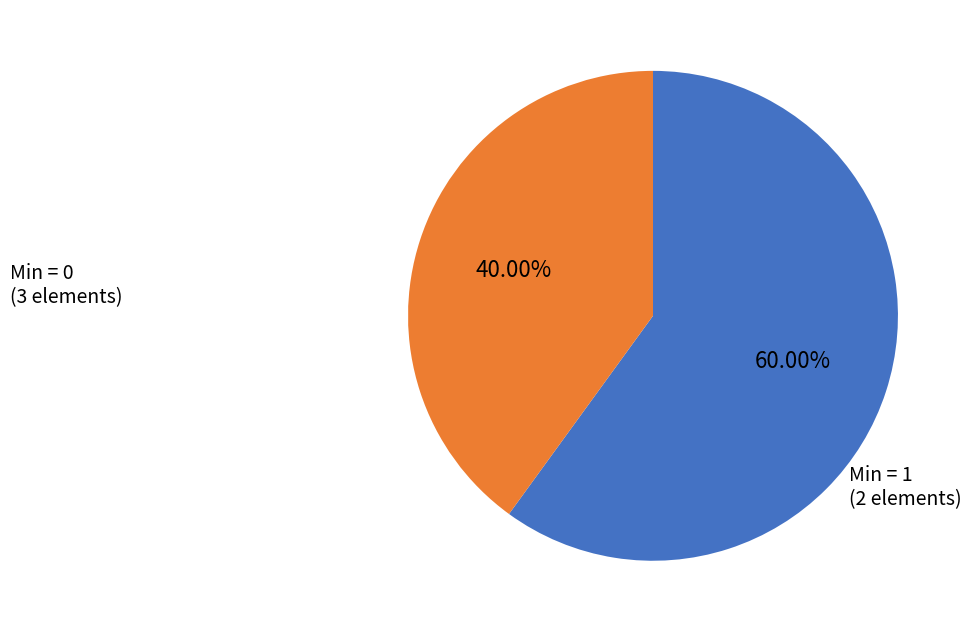

Count the number of slices in the pie.

2